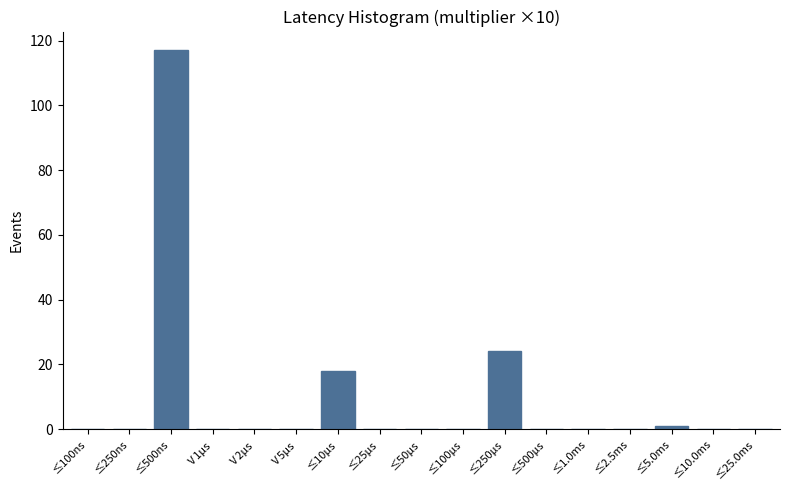

Reading right to left, transcribe all the data shown in this chart.

≤25.0ms=0	≤10.0ms=0	≤5.0ms=1	≤2.5ms=0	≤1.0ms=0	≤500μs=0	≤250μs=24	≤100μs=0	≤50μs=0	≤25μs=0	≤10μs=18	Ⅴ5μs=0	Ⅴ2μs=0	Ⅴ1μs=0	≤500ns=117	≤250ns=0	≤100ns=0